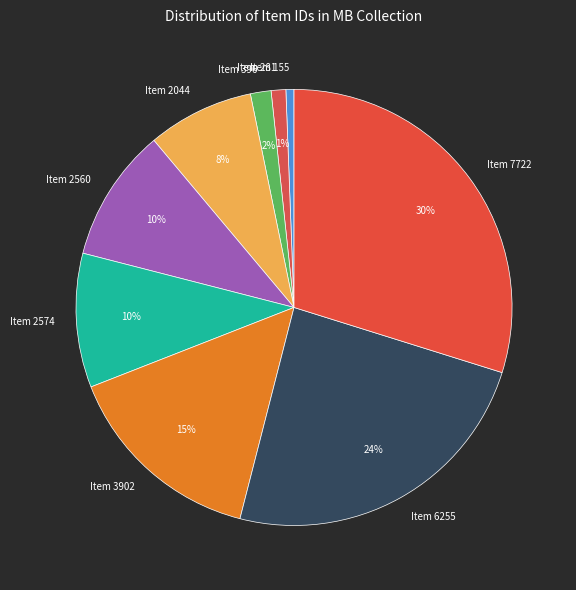

Count the number of slices in the pie.

9